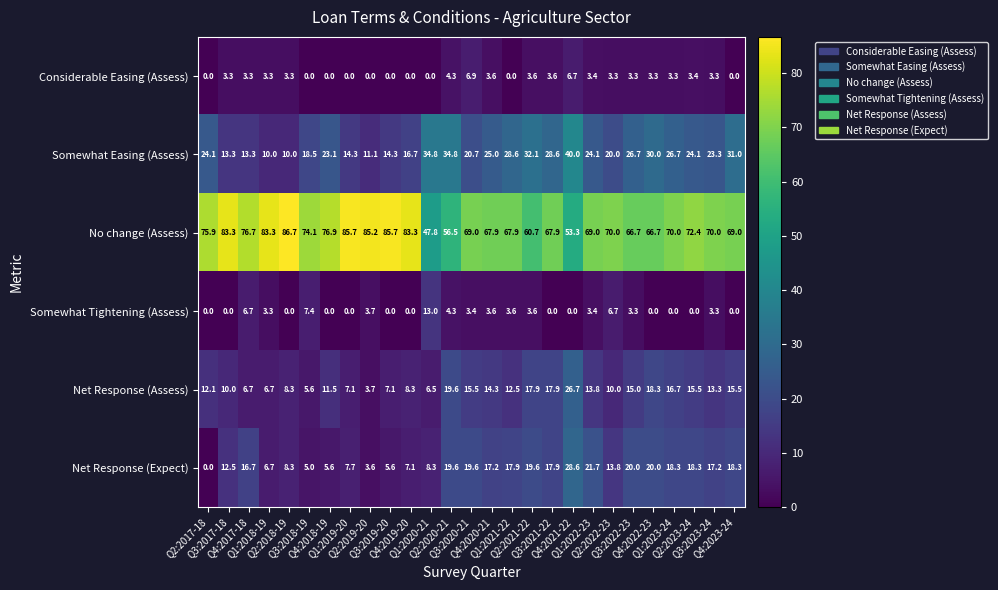

What is the difference between the maximum and minimum values in the Considerable Easing (Assess) series?

6.9